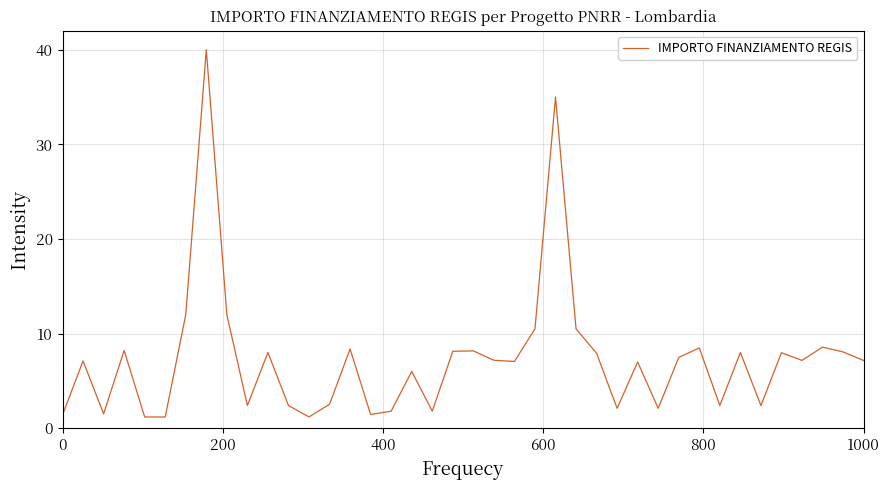

What is the smallest value displayed?

1.2